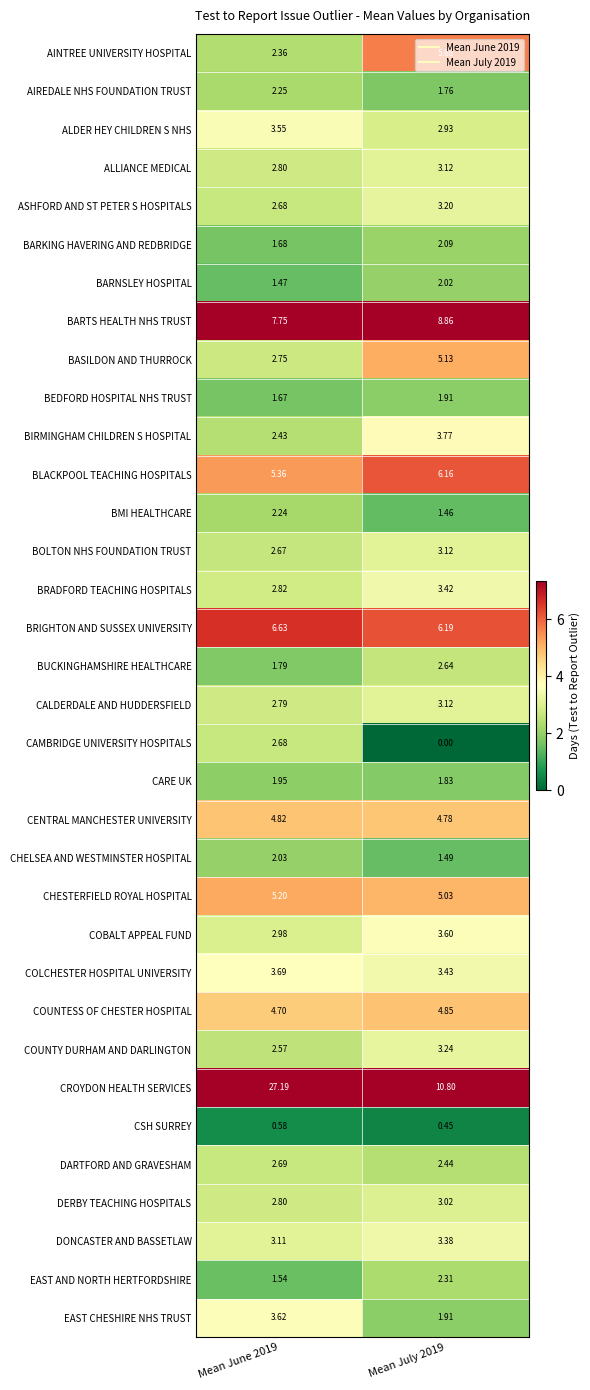

Between Mean June 2019 and Mean July 2019, which series saw the biggest shift?

CROYDON HEALTH SERVICES